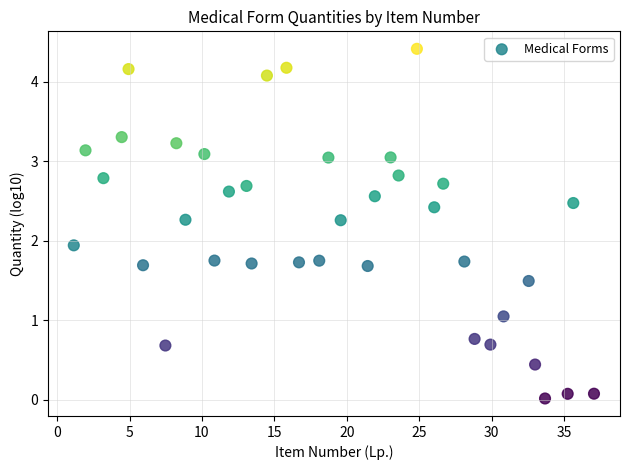

What is the range of Y values (max minus min)?

4.4